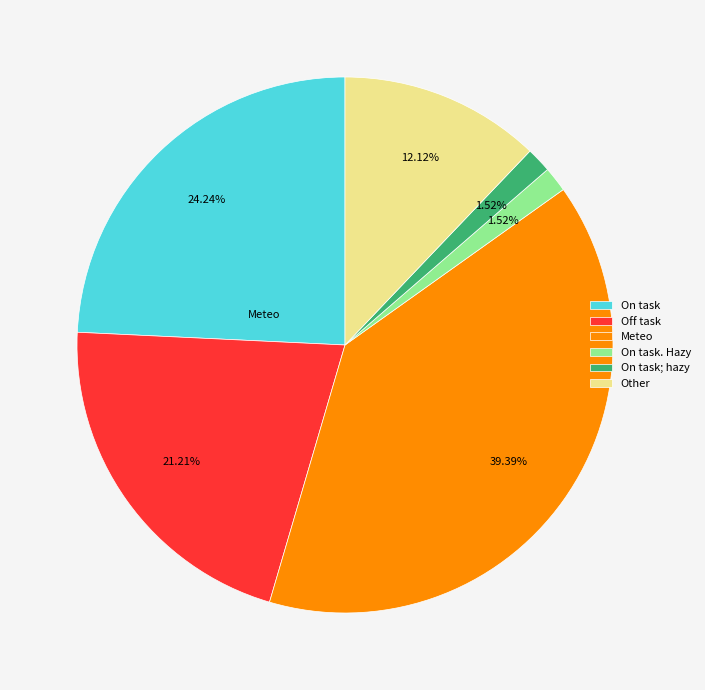

Does Meteo account for over 50% of the chart?

No